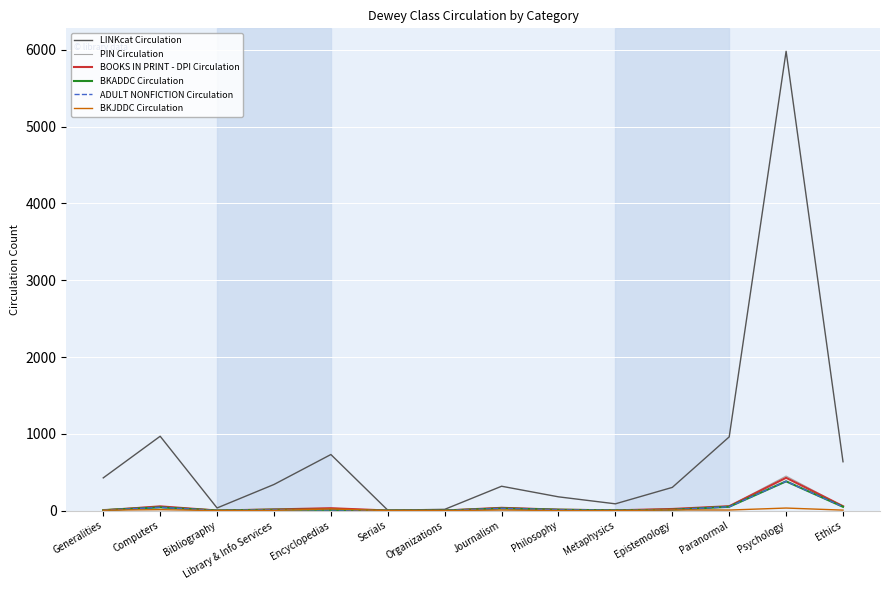

Is this an area chart (filled region under the line)?

No